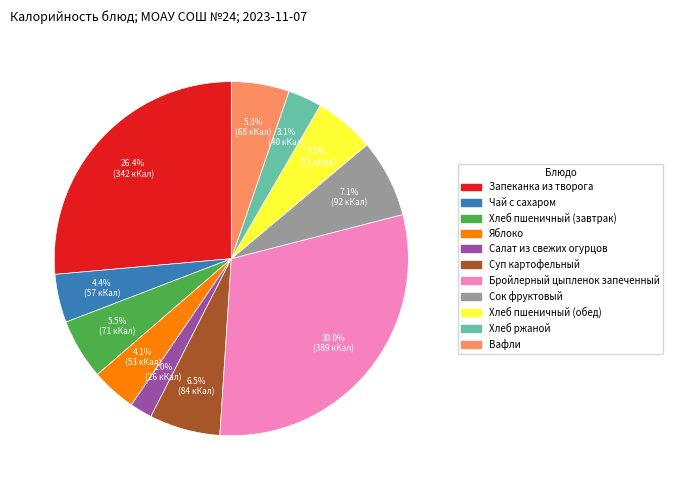

The Яблоко slice represents 4% of the pie. True or false?

True